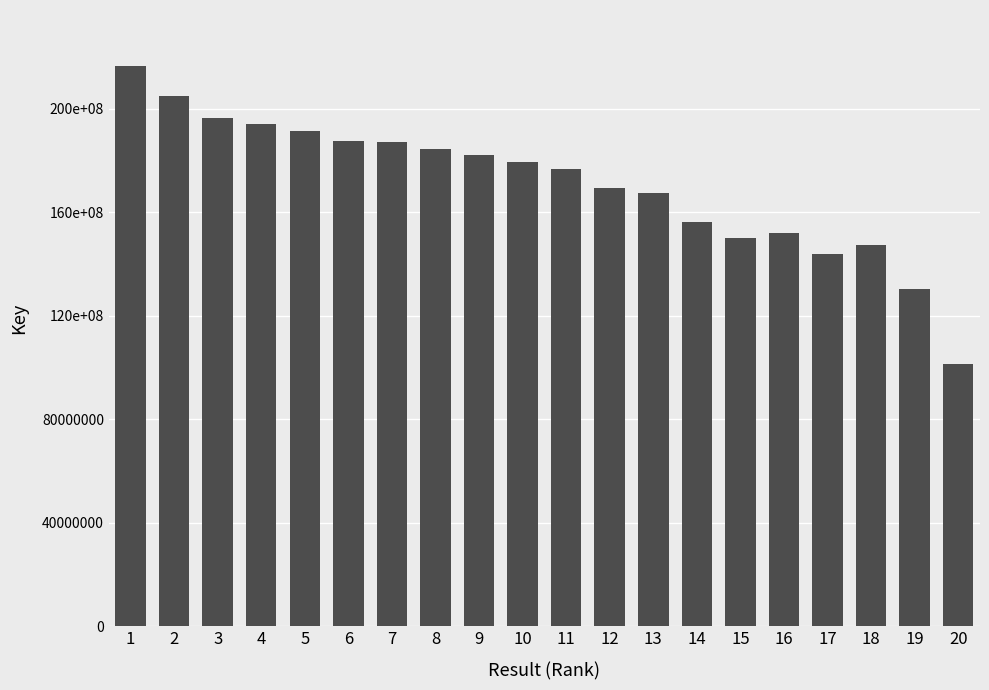

At which category does the chart reach its minimum across all series?

20